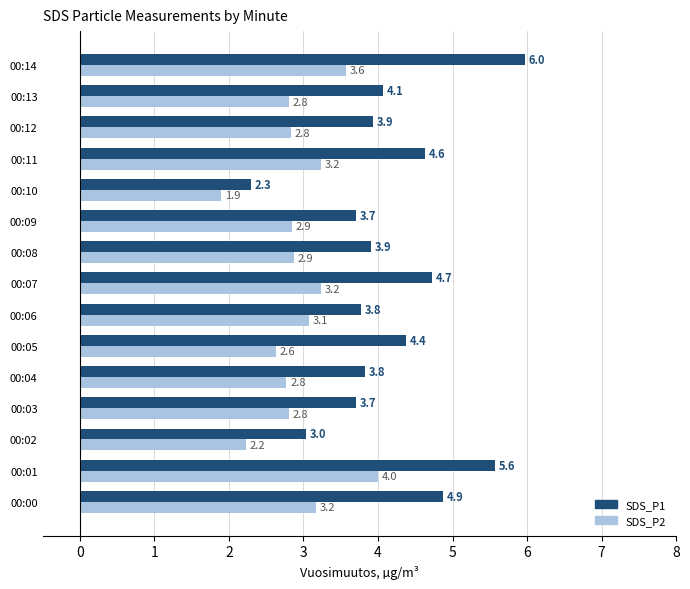

How many values in the SDS_P1 series exceed 3?

14